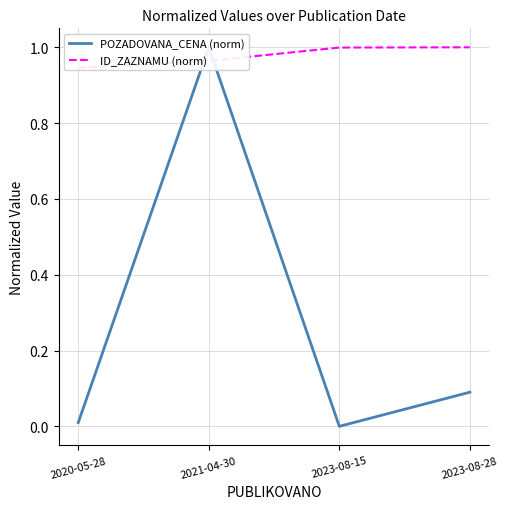

The POZADOVANA_CENA (norm) series shows 0.0 at 2020-05-28. True or false?

True